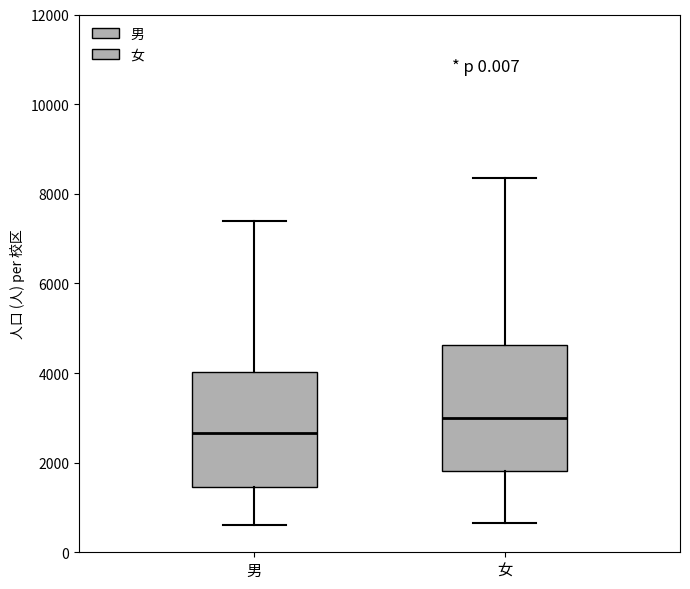

Which box's median line is the highest?

女